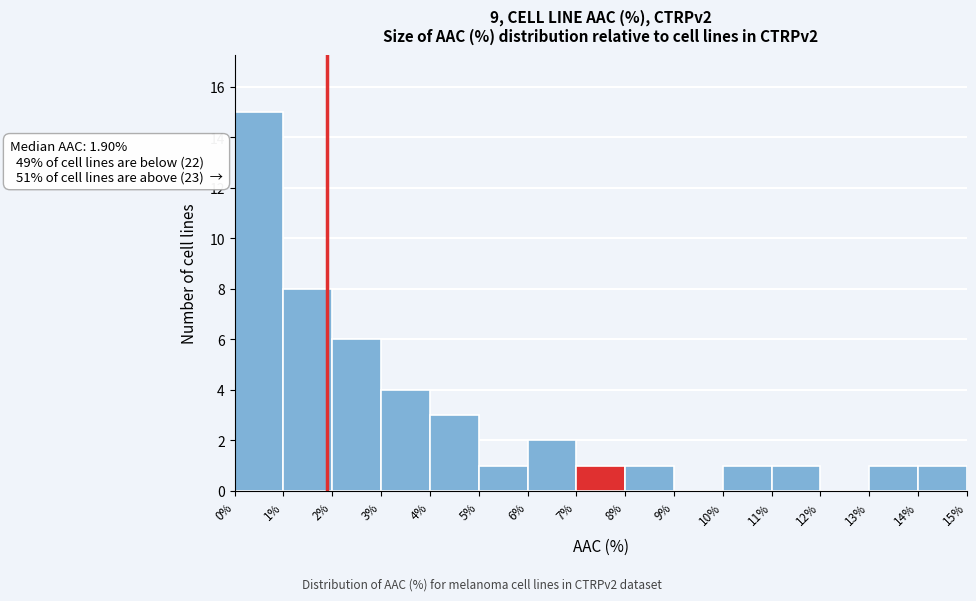

Which range on the x-axis has the tallest bar?

0% to 1%